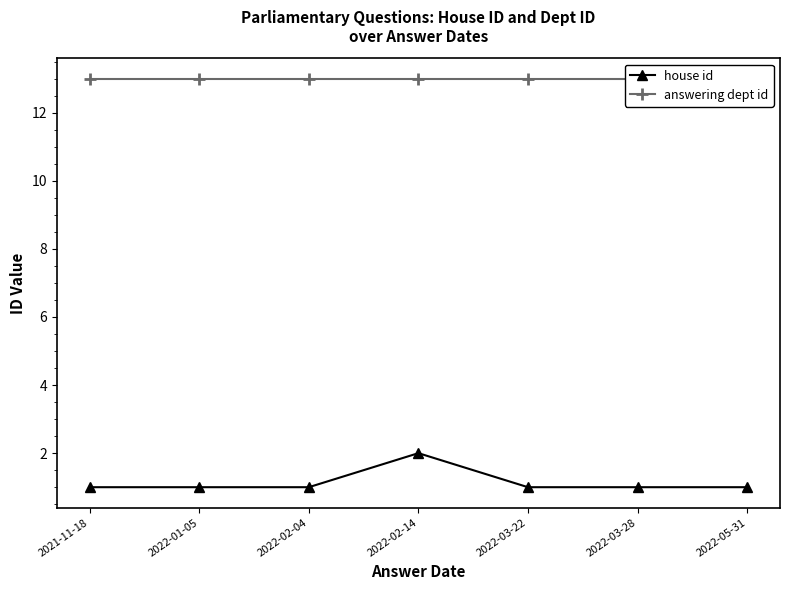

What is the sum of all answering dept id values?

91